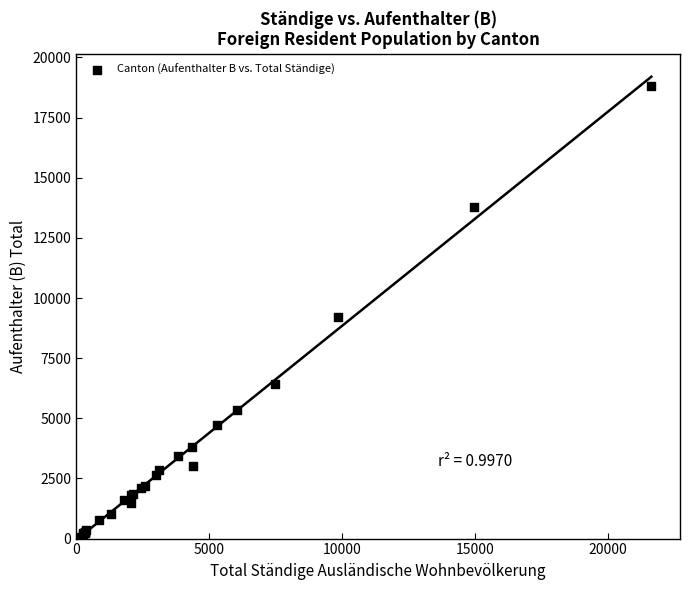

What Y value in the scatter plot is closest to 9445?

9200